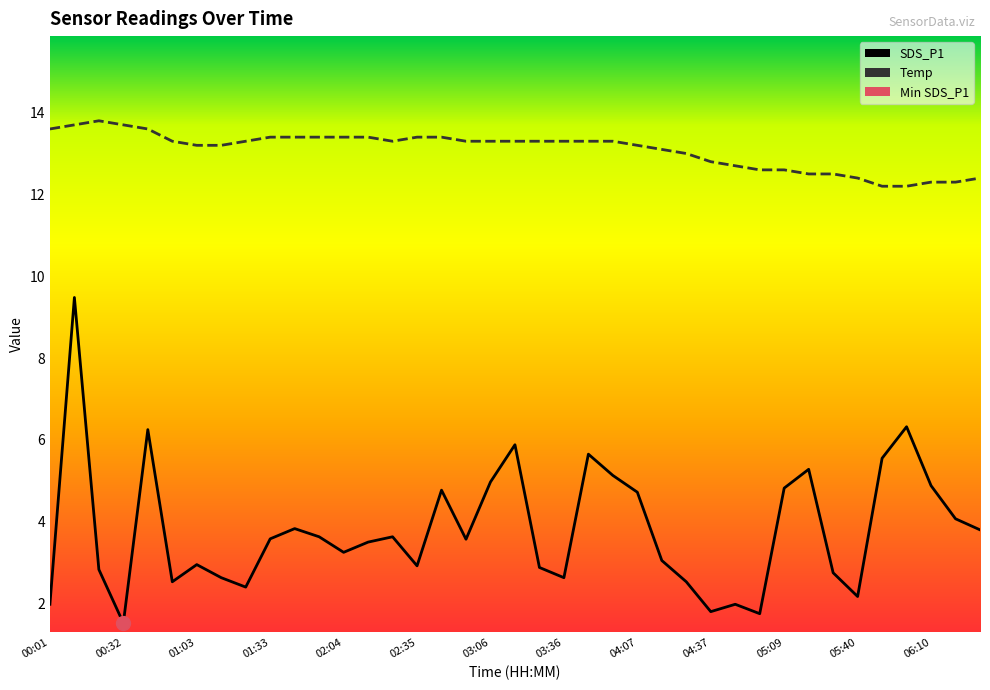

Which series has the largest range (max minus min)?

SDS_P1